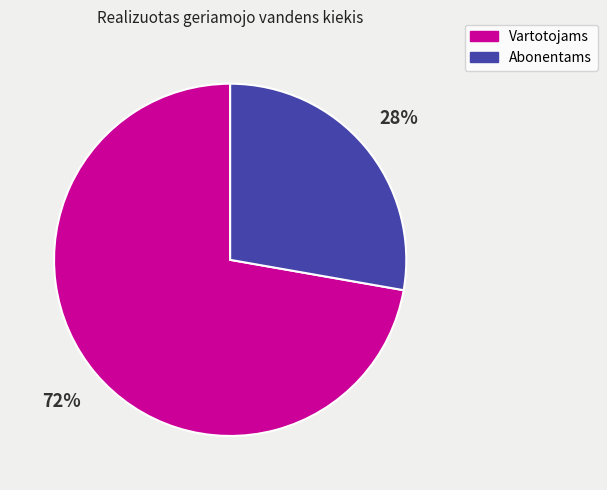

Do Vartotojams and Abonentams together represent more than half of the pie?

Yes